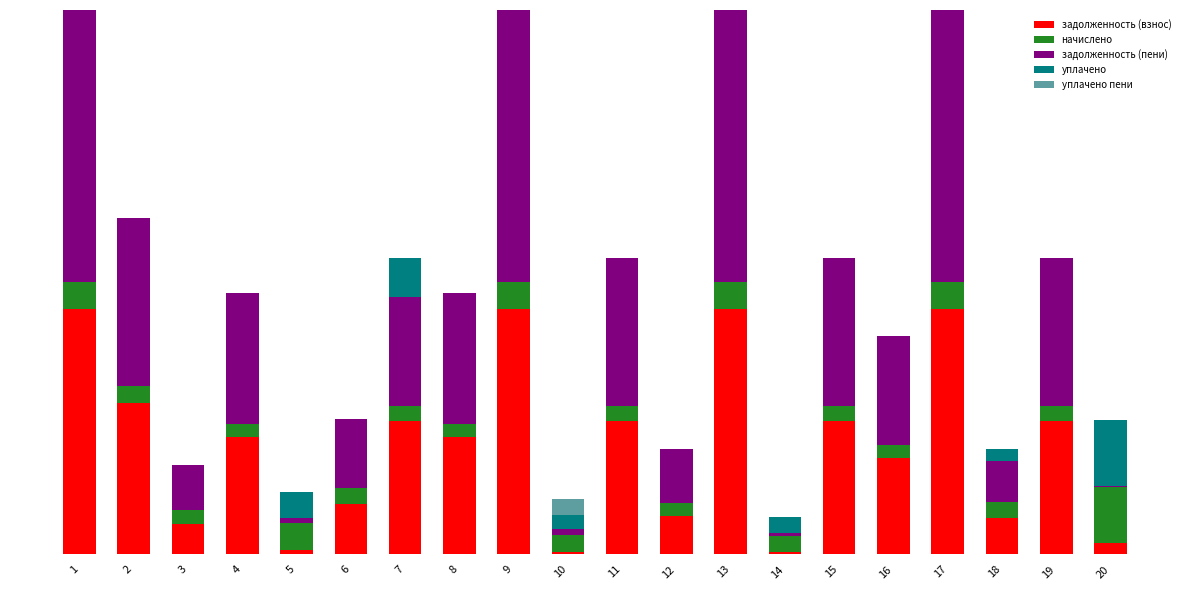

Are the bars grouped side by side (vs. stacked)?

No